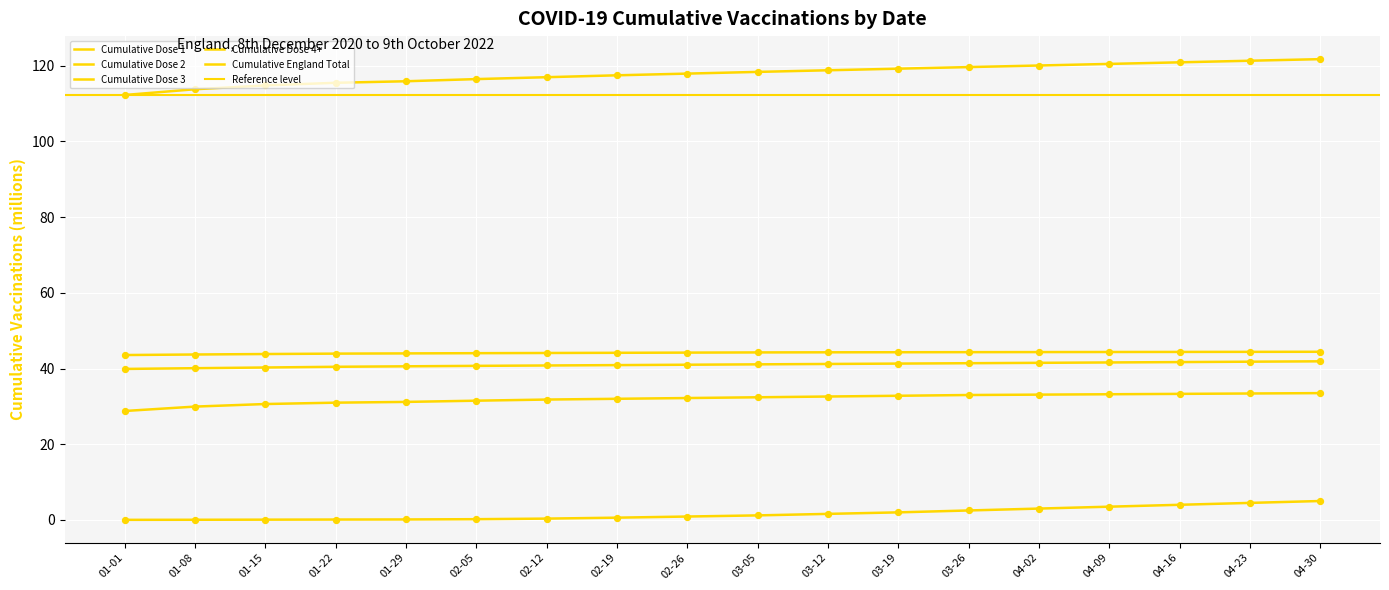

Which series contains the lowest Y value?

Cumulative Dose 4+